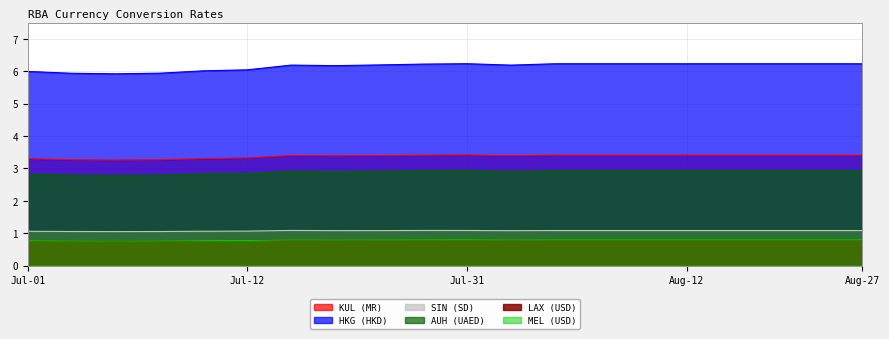

What is the spread (max minus min) of values at 2017-07-13?

5.2